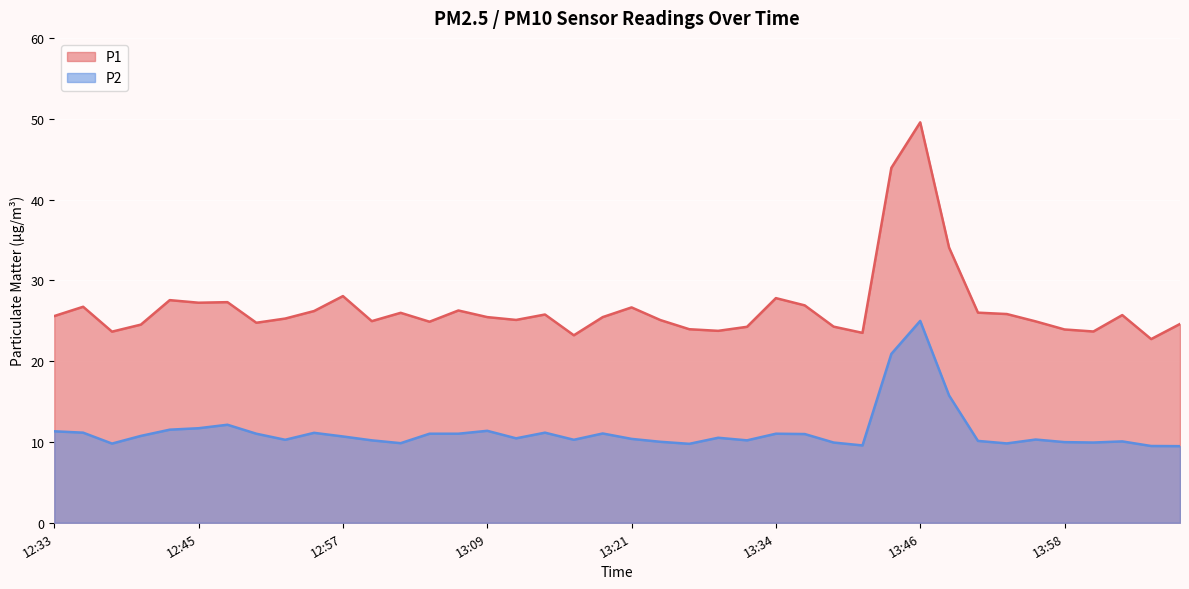

List the series in order of their overall mean, highest first.

P1, P2